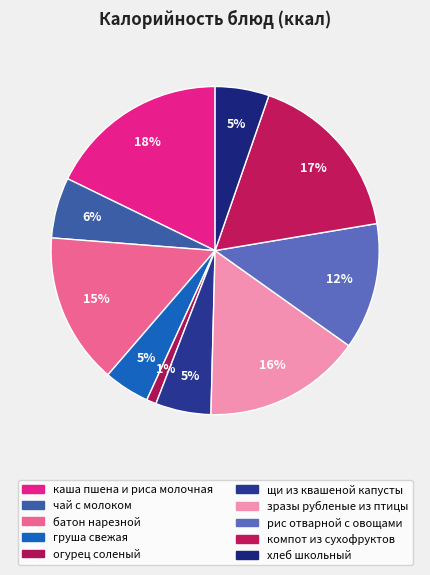

How many slices are in this pie chart?

10